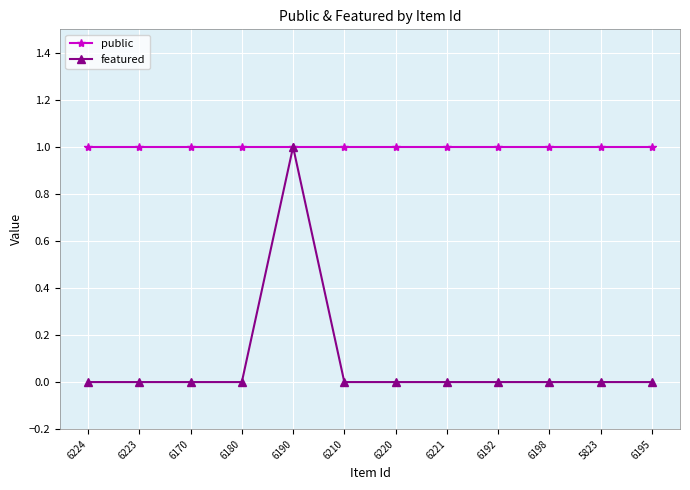

Which series has the widest spread of values?

featured